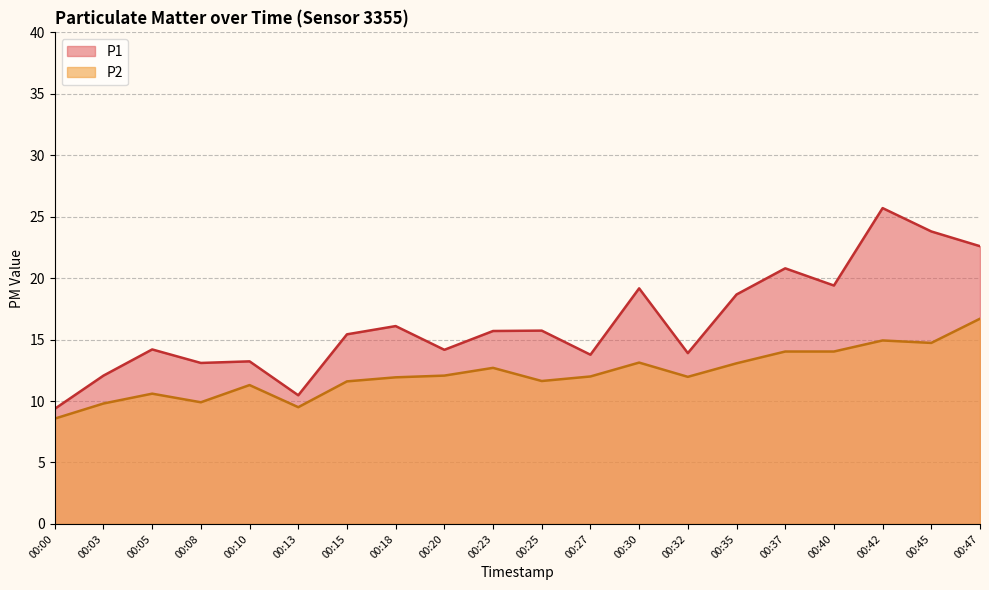

What is the highest value of the P2 series?

16.7